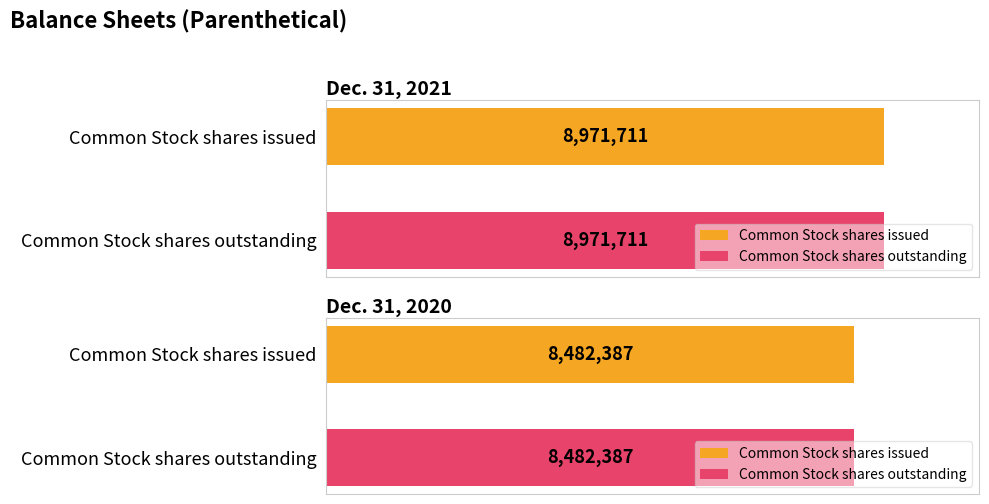

The value of Dec. 31, 2021 at Common Stock shares outstanding is 14977365. True or false?

False